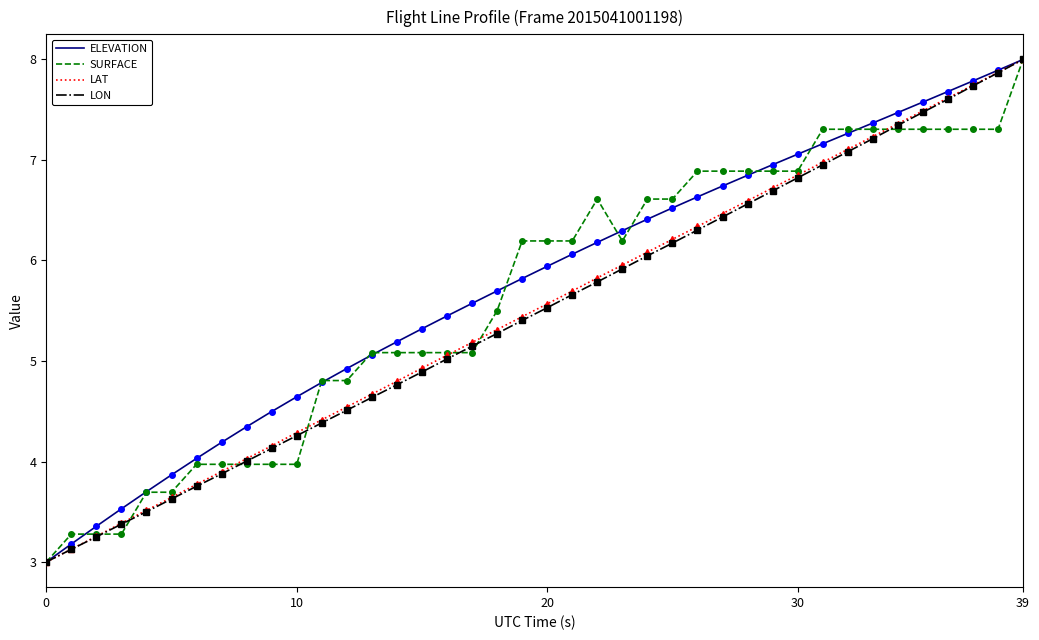

How many categories are shown in the chart?

40